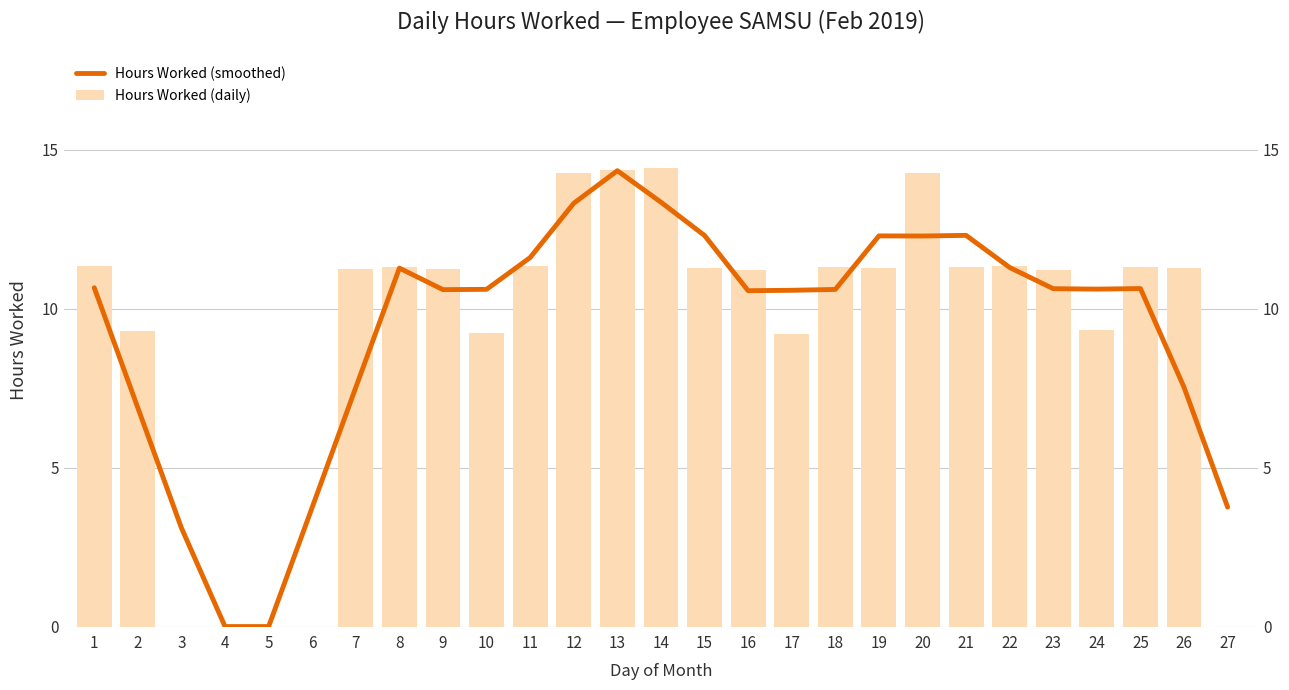

What is the total value across all series at 16?

21.8